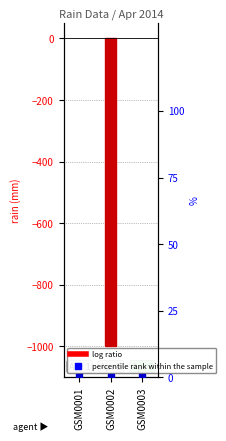

Is the value of percentile rank within the sample at GSM0001 greater than the value of log ratio at GSM0002?

Yes